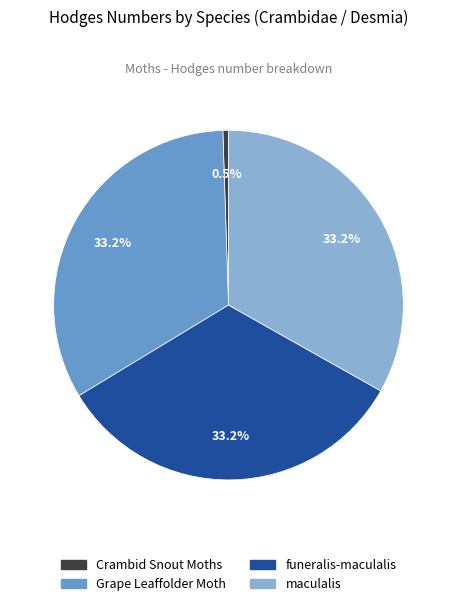

Is Crambid Snout Moths the majority of the pie?

No